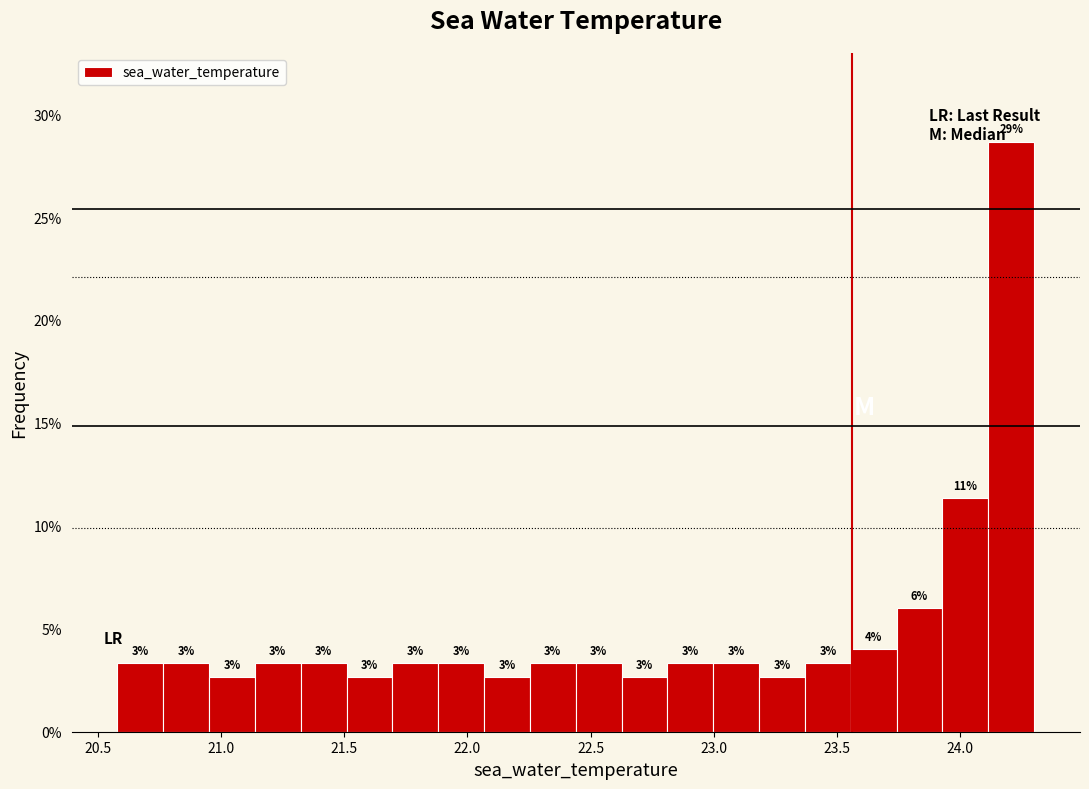

Read against the x-axis, roughly where is the centre of the tallest bar?

24.20